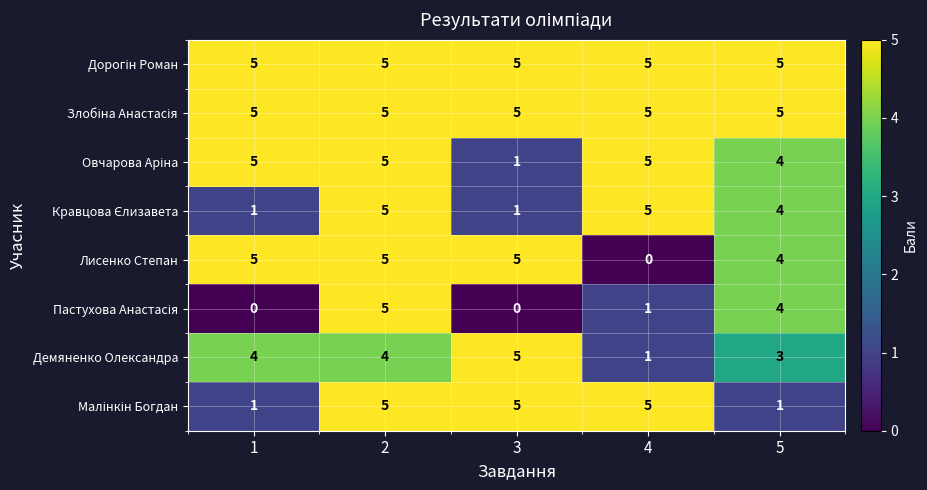

What is the total value across all series at 5?

30